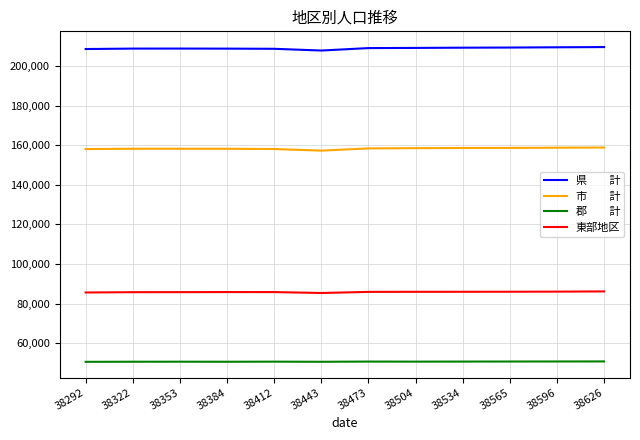

What is the total value across all series at 38504?

504147